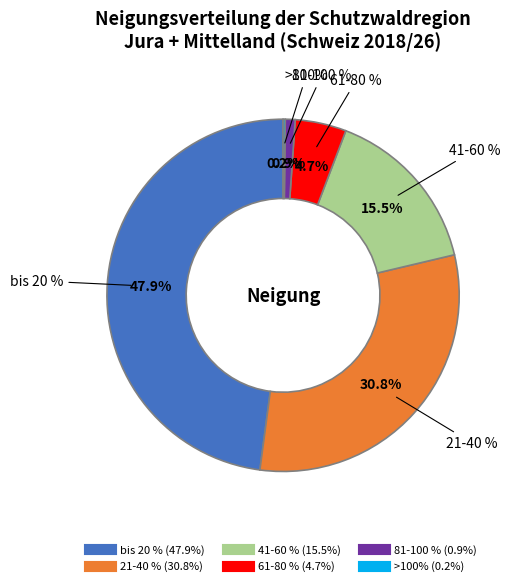

Approximately how many times larger is the value at bis 20 % compared to 61-80 %?

10.2